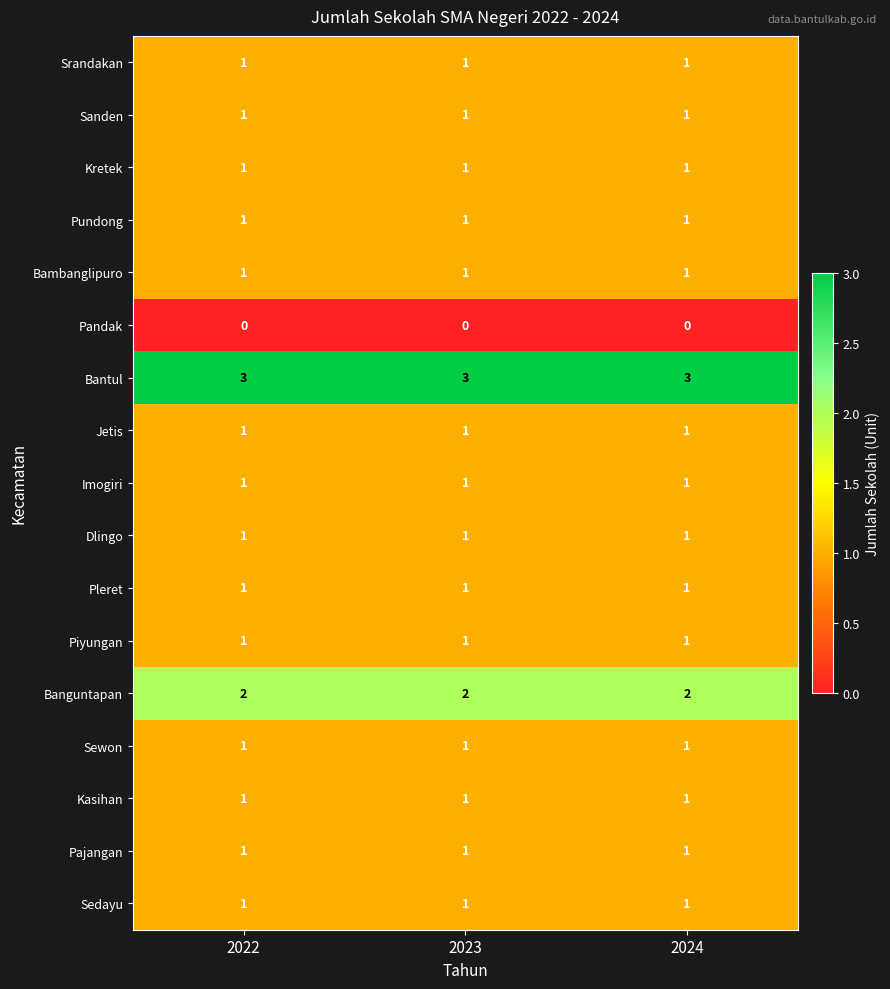

Which series has the largest total across all categories?

Bantul